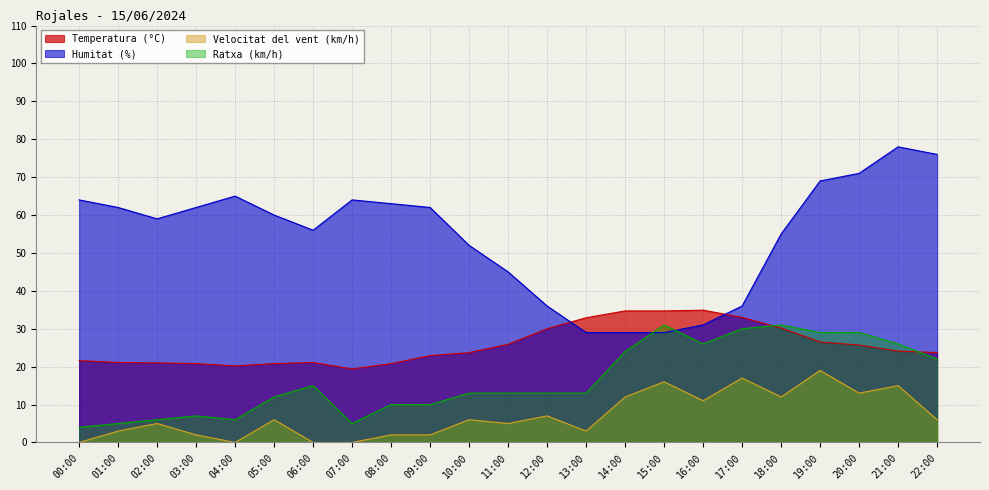

Rank the categories by Ratxa (km/h) value from highest to lowest.

15:00, 18:00, 17:00, 19:00, 20:00, 16:00, 21:00, 14:00, 22:00, 06:00, 10:00, 11:00, 12:00, 13:00, 05:00, 08:00, 09:00, 03:00, 02:00, 04:00, 01:00, 07:00, 00:00